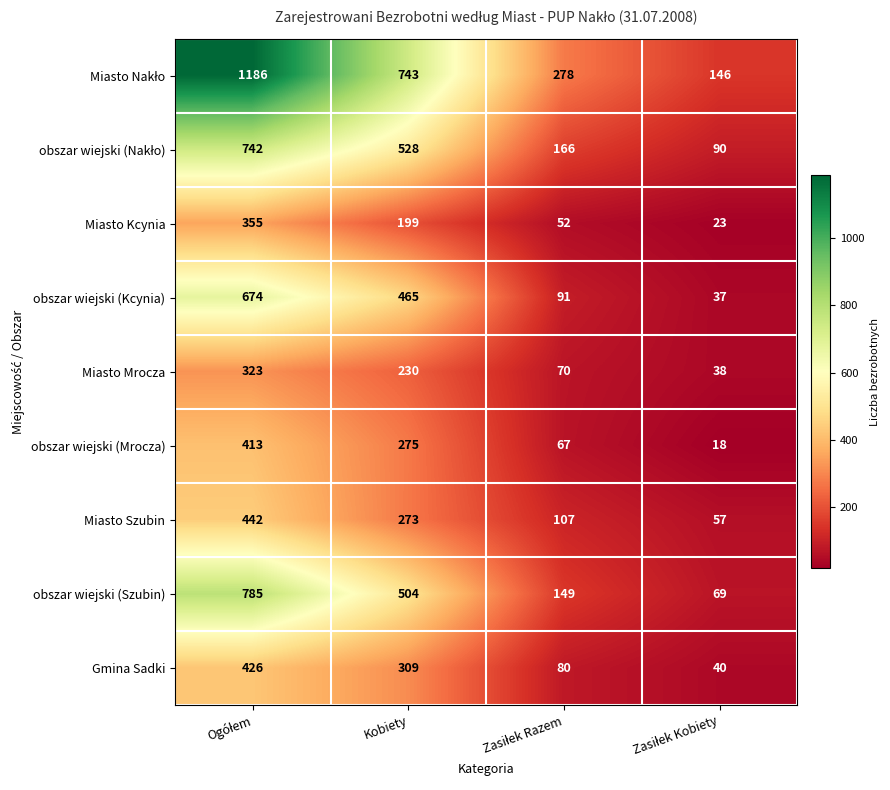

At which label is Miasto Mrocza closest to 180?

Kobiety